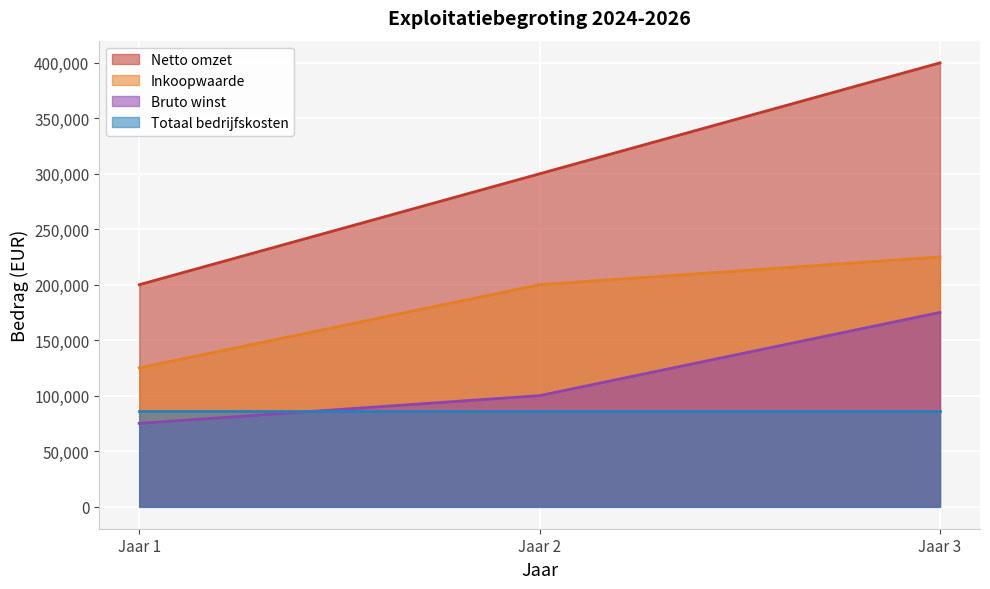

What is the difference between the maximum and minimum values in the Netto omzet series?

200000